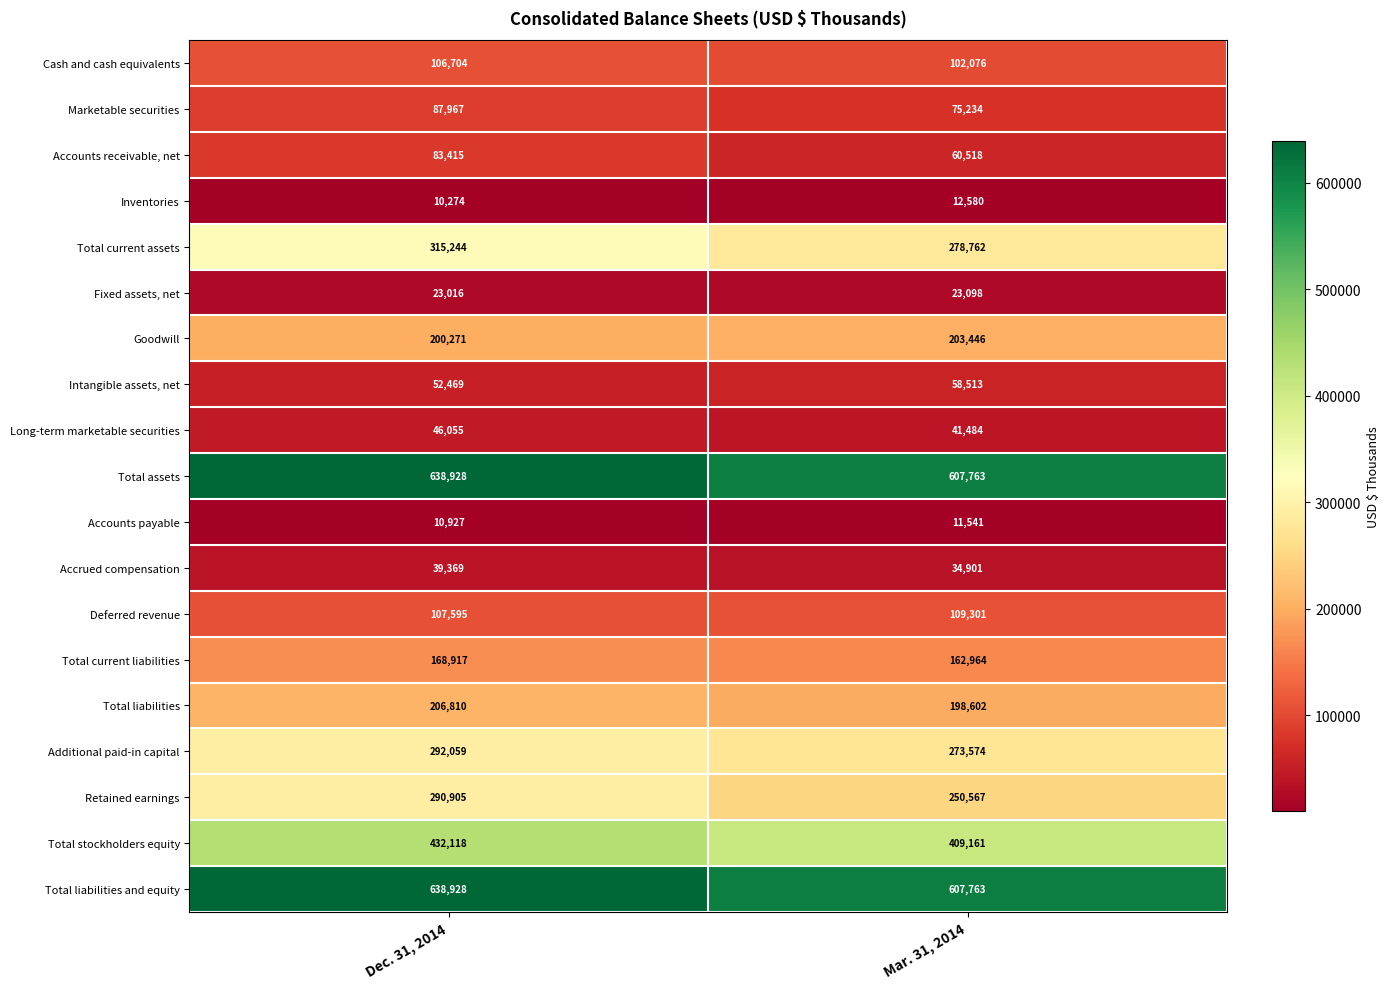

The value of Cash and cash equivalents at Dec. 31, 2014 is 67645. True or false?

False